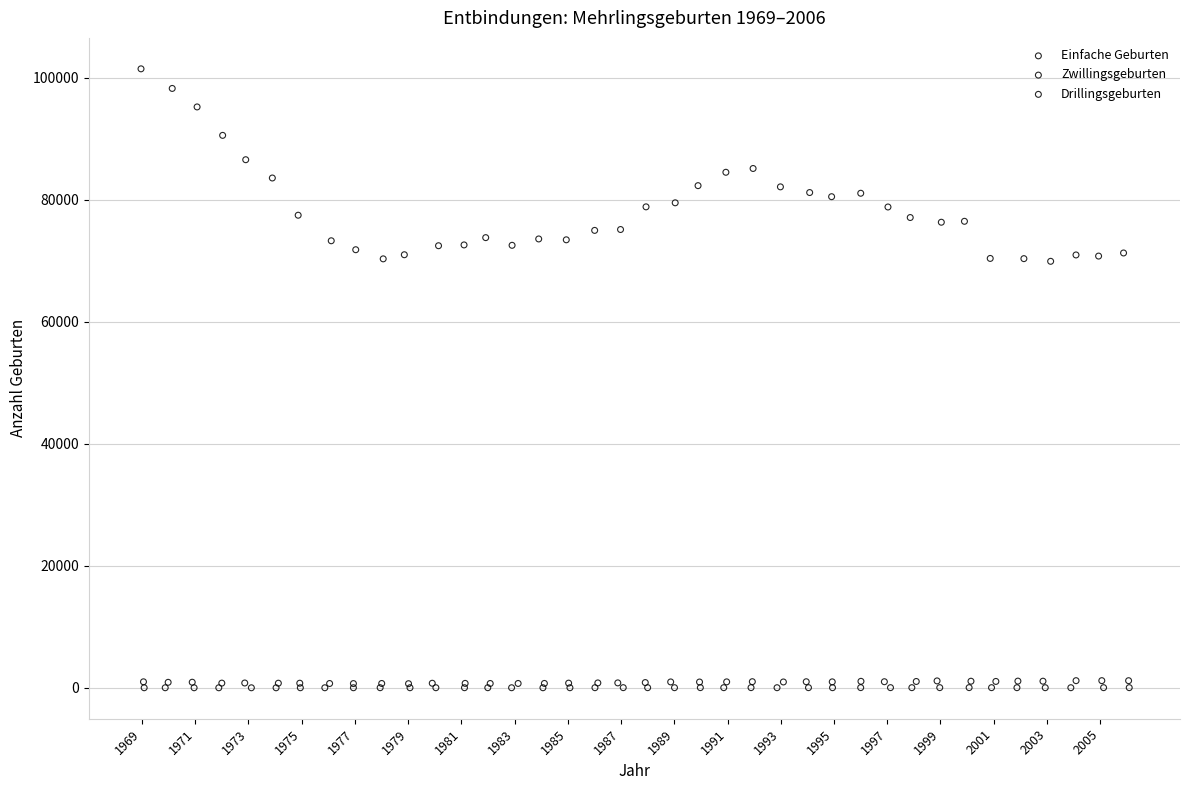

Which series has the largest Y range (max minus min)?

Einfache Geburten